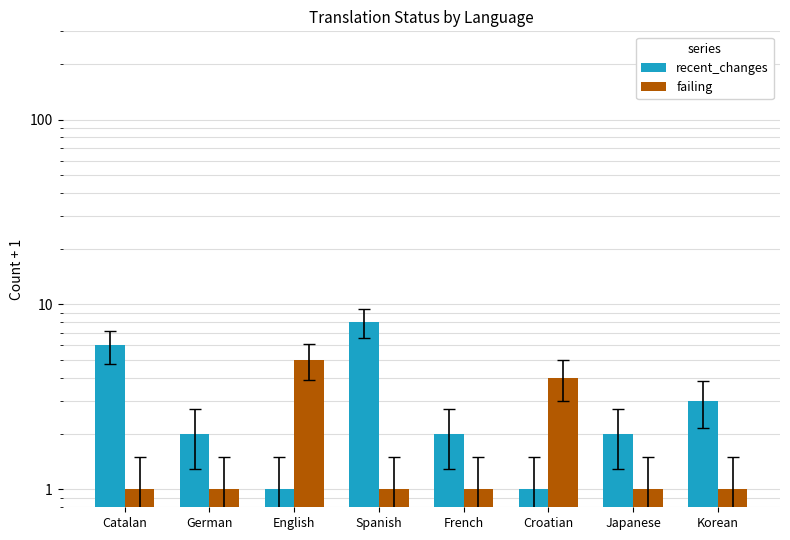

Reading left to right, extract all data points from this chart.

recent_changes: Catalan=6	German=2	English=1	Spanish=8	French=2	Croatian=1	Japanese=2	Korean=3
failing: Catalan=1	German=1	English=5	Spanish=1	French=1	Croatian=4	Japanese=1	Korean=1